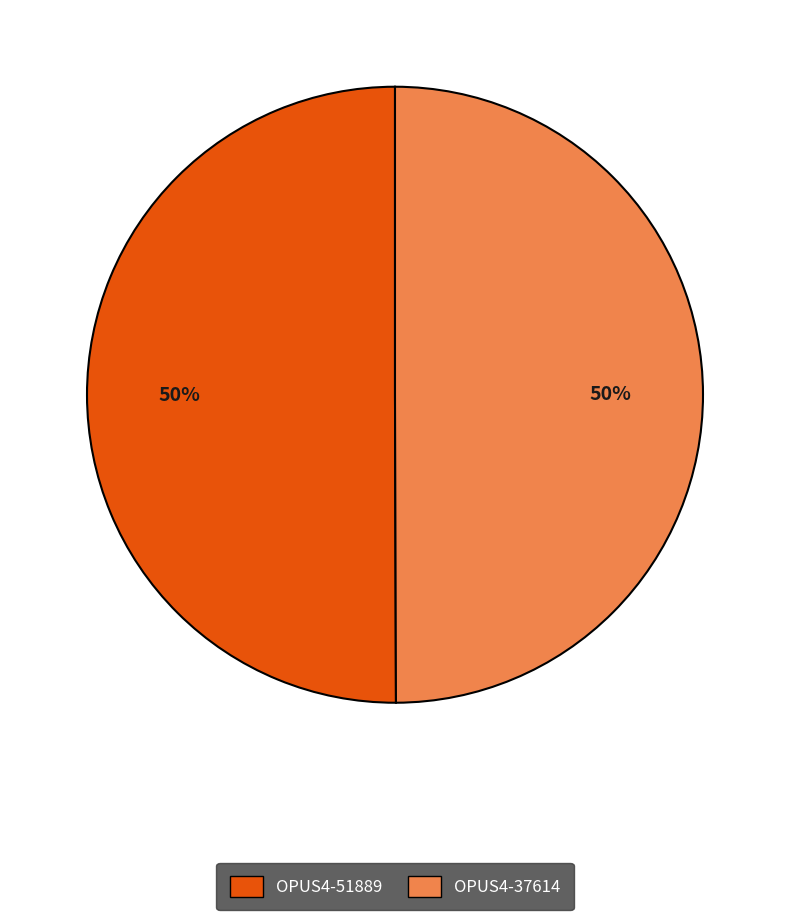

To the nearest percent, what is the average slice percentage?

50%